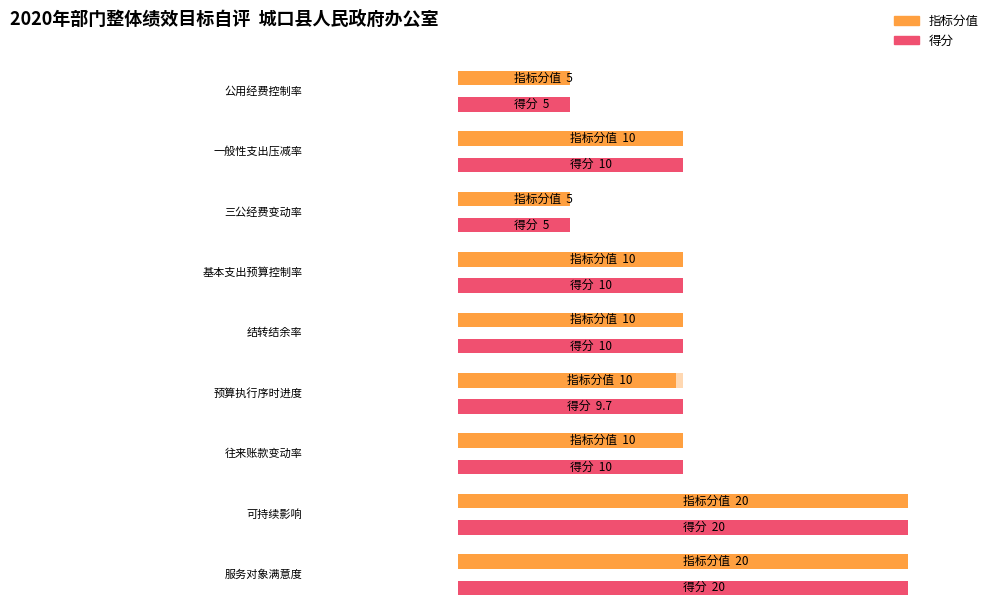

Does the chart contain stacked bars?

No